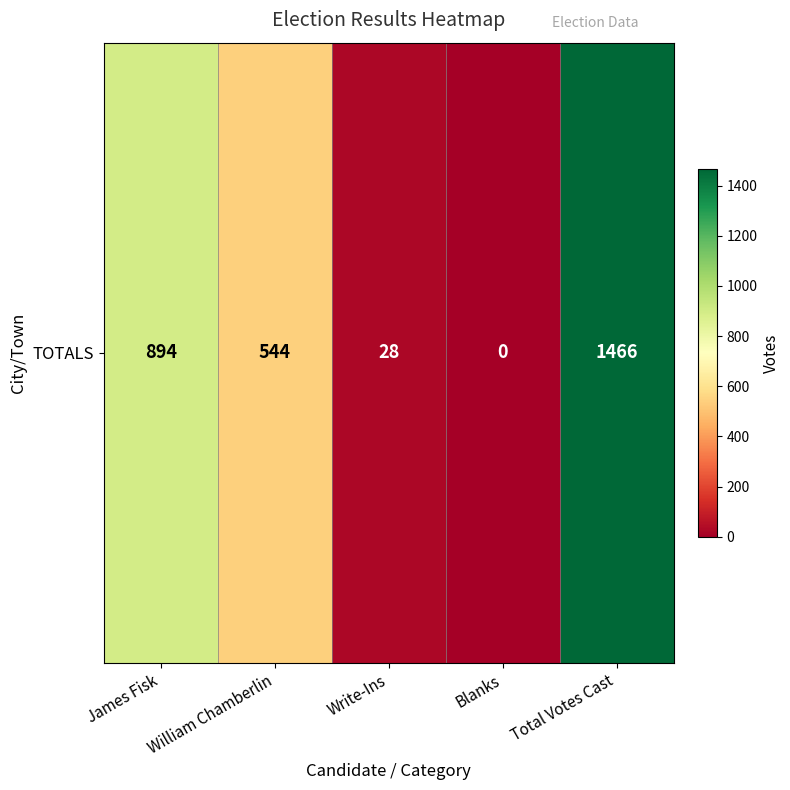

How many data points are less than 544?

2